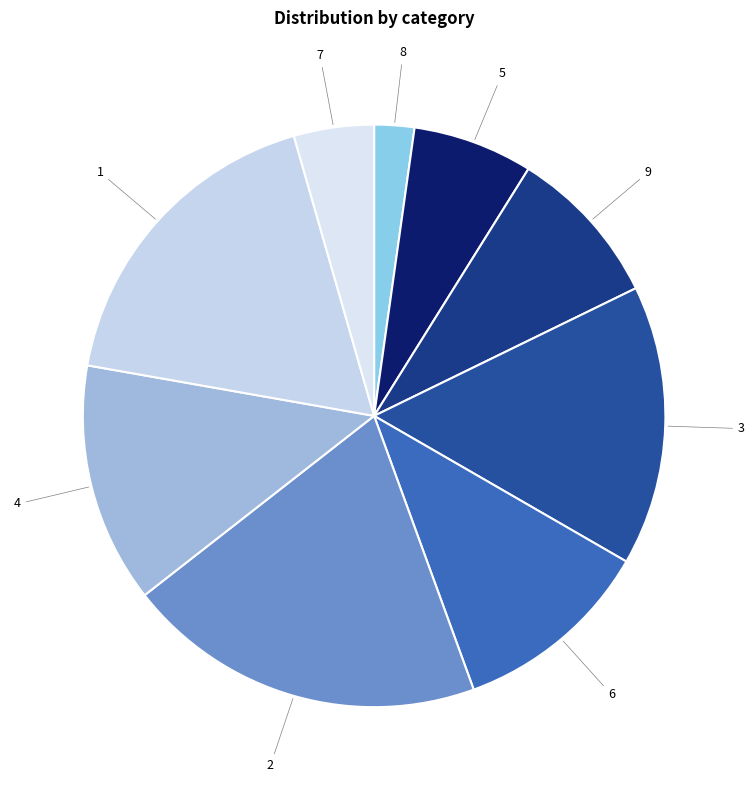

Count the number of slices in the pie.

9